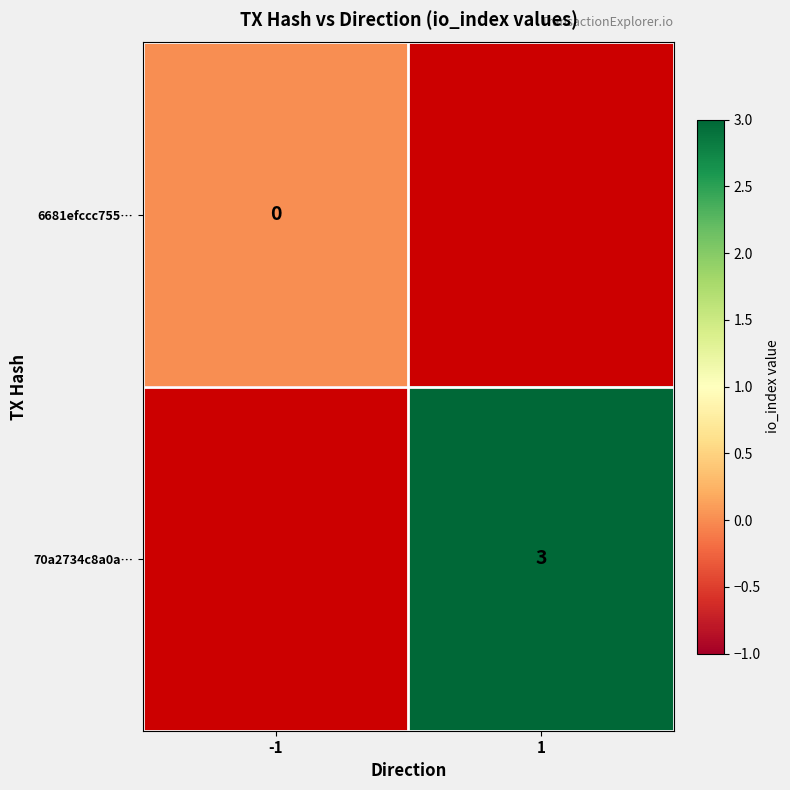

Is the value of 70a2734c8a0a… at 1 greater than the value of 6681efccc755… at -1?

Yes